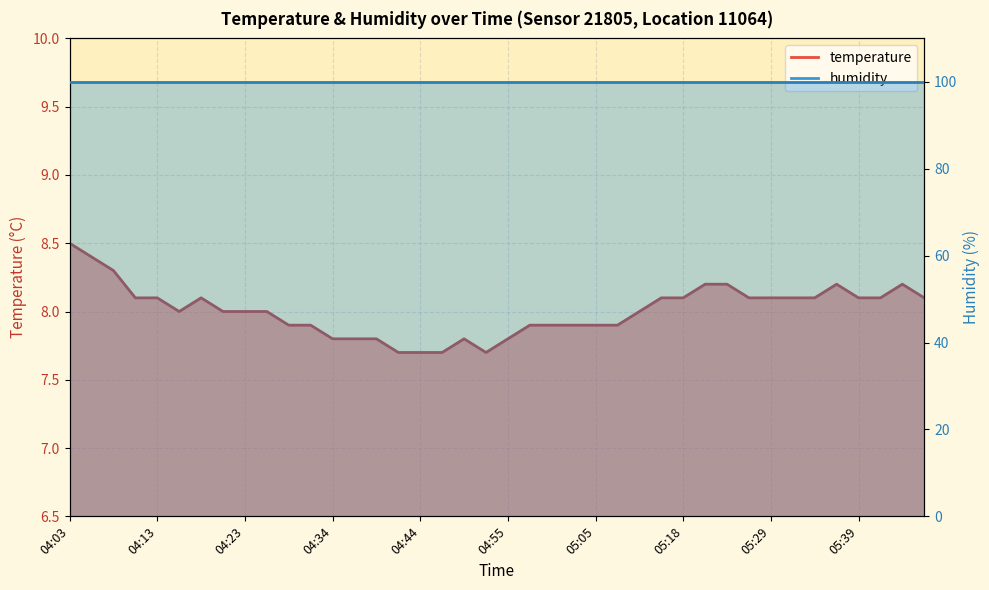

At which label is the value closest to 8?

04:16